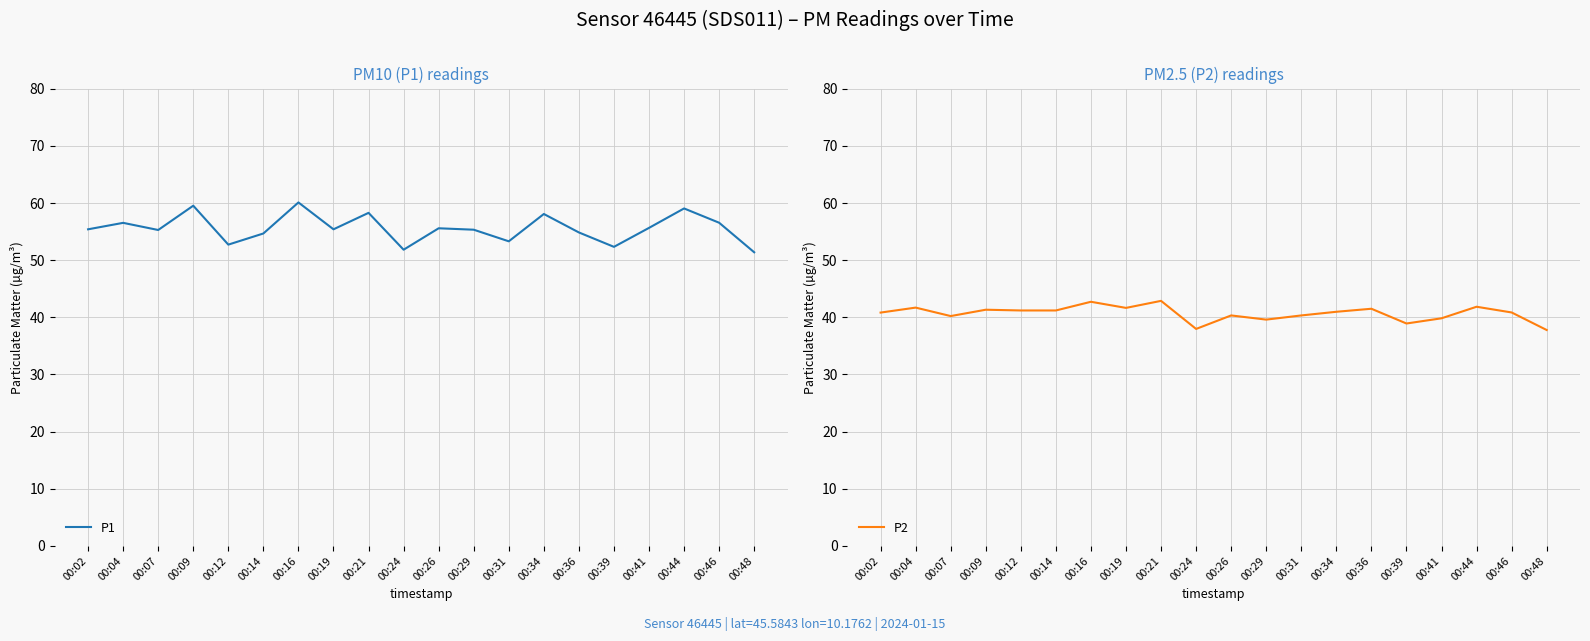

Where is the first local maximum for P1?

00:04